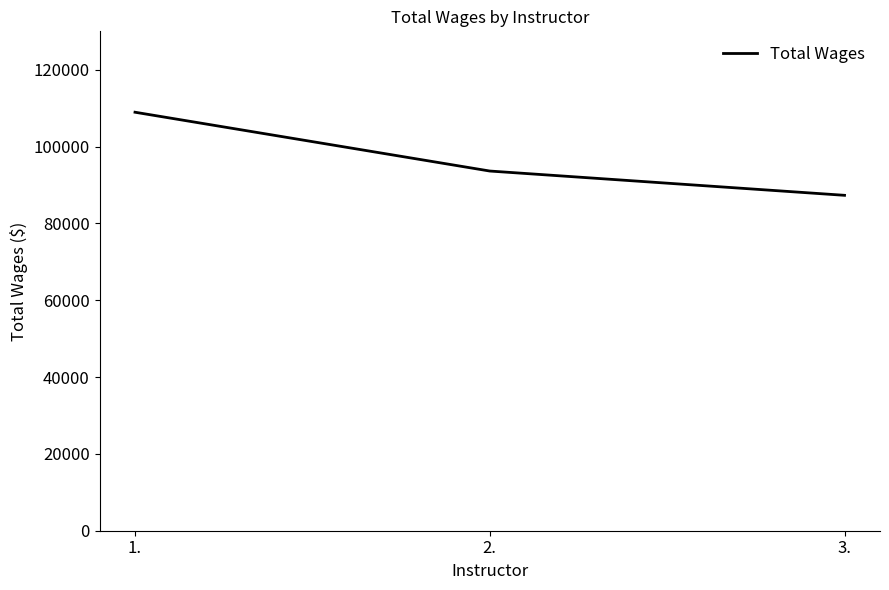

Reading left to right, what are all the values shown in this chart?

108943	93634	87312